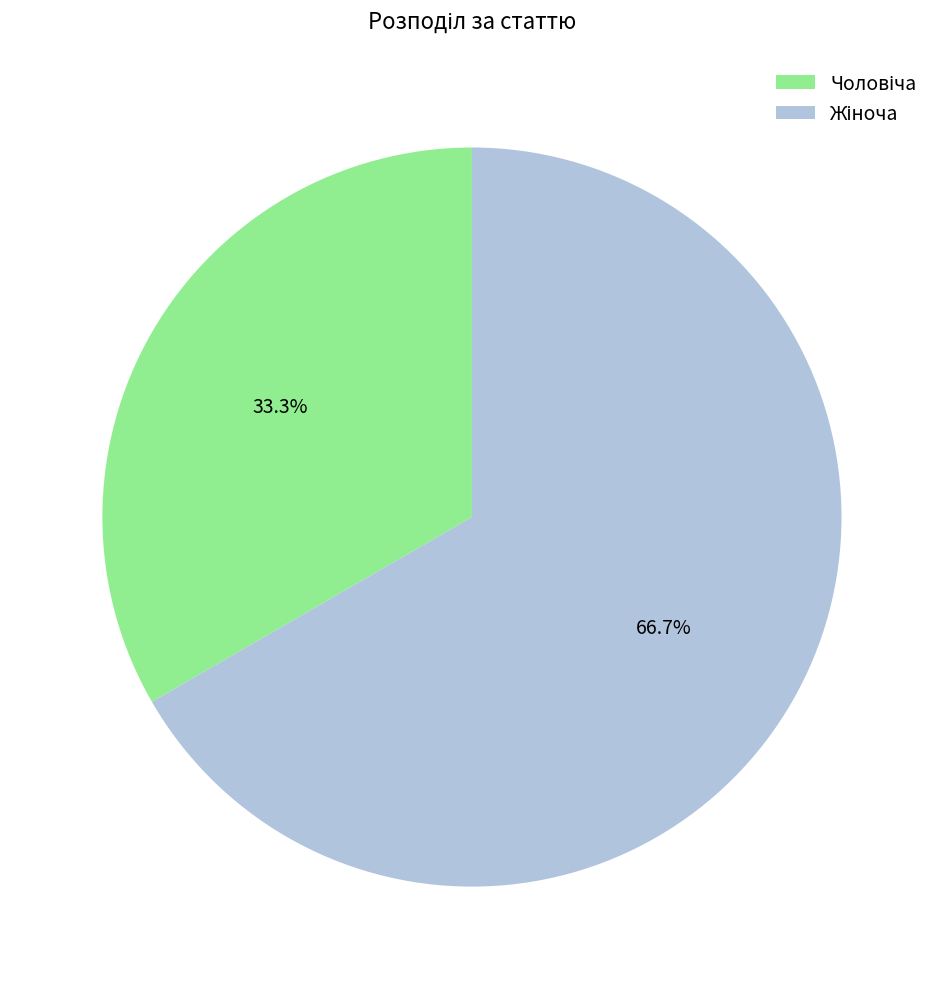

Is there a majority slice in this chart?

Yes